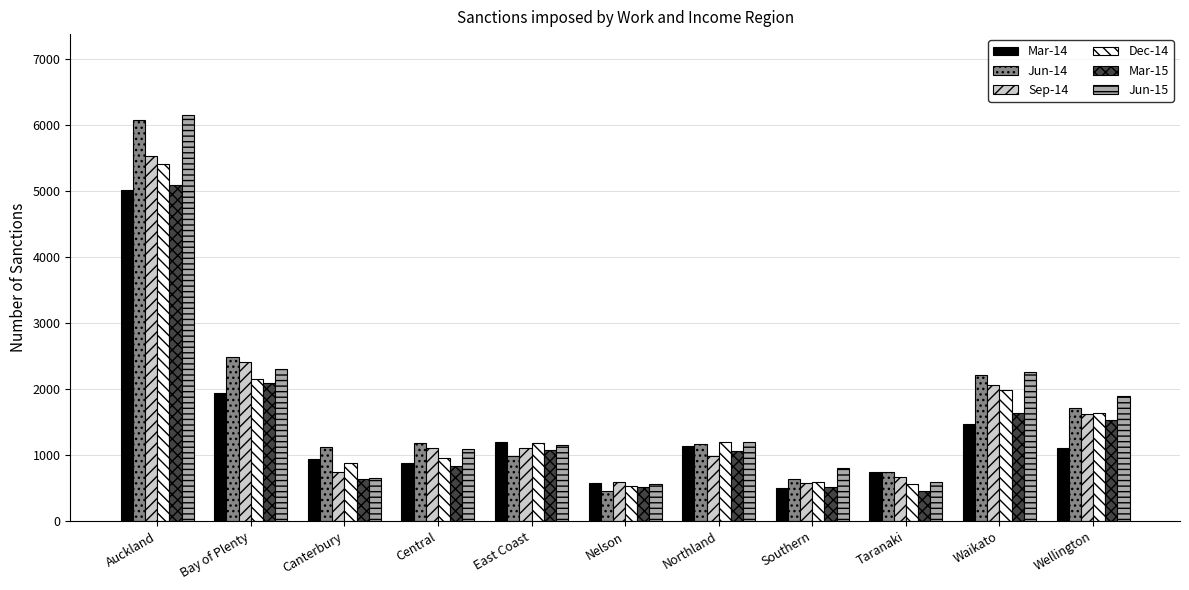

At which label does Dec-14 first exceed 1180?

Auckland